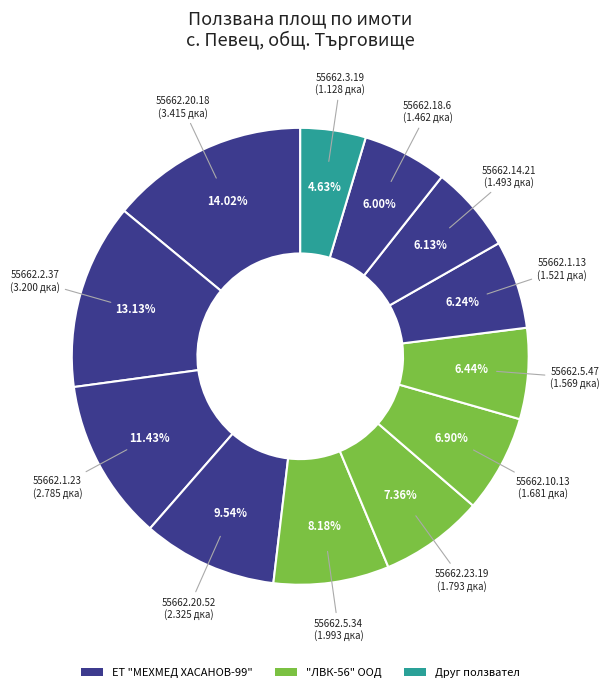

How many slices are in this pie chart?

12